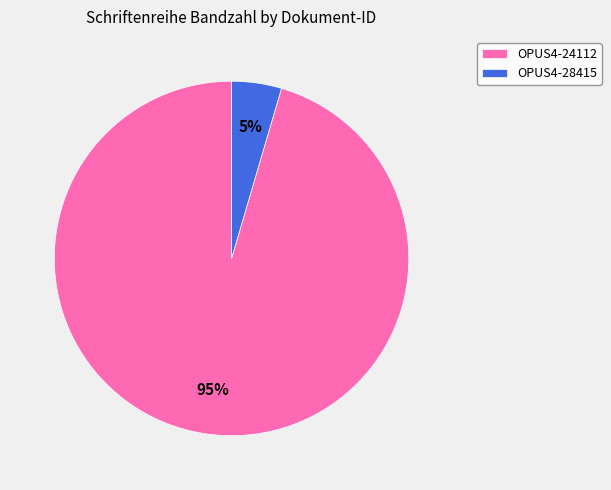

Combined, do OPUS4-28415 and OPUS4-24112 account for over 50%?

Yes